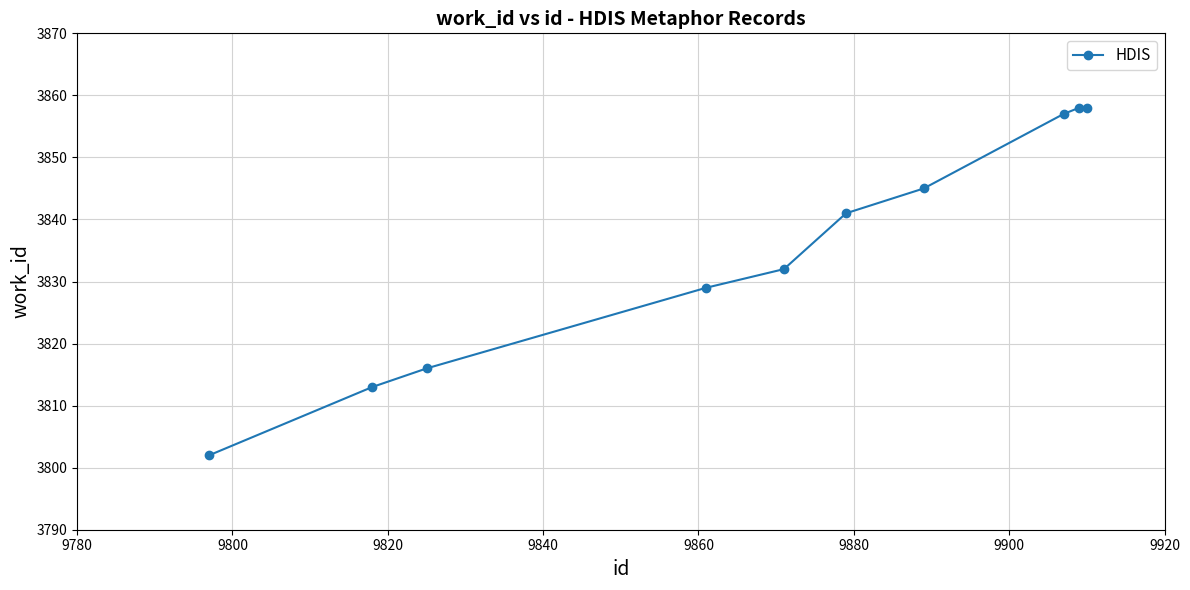

How many data points are less than 3841?

5